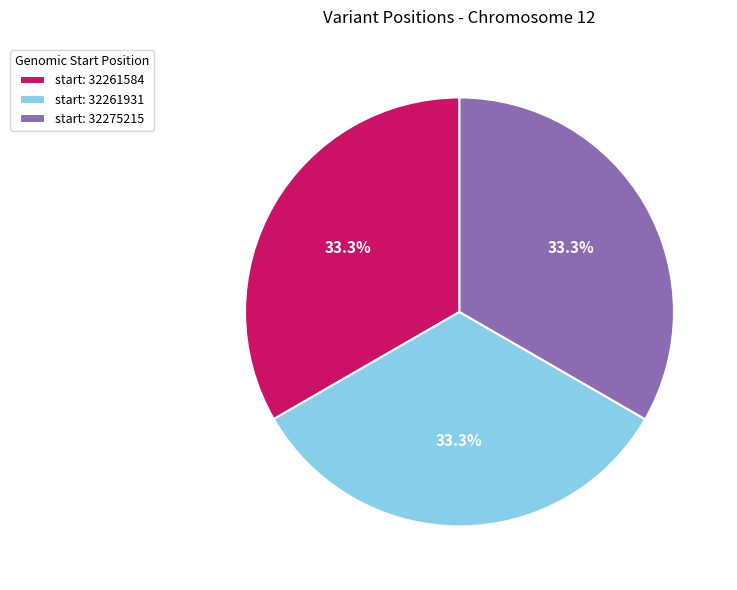

What percentage do start: 32261931 and start: 32261584 together represent?

66.7%